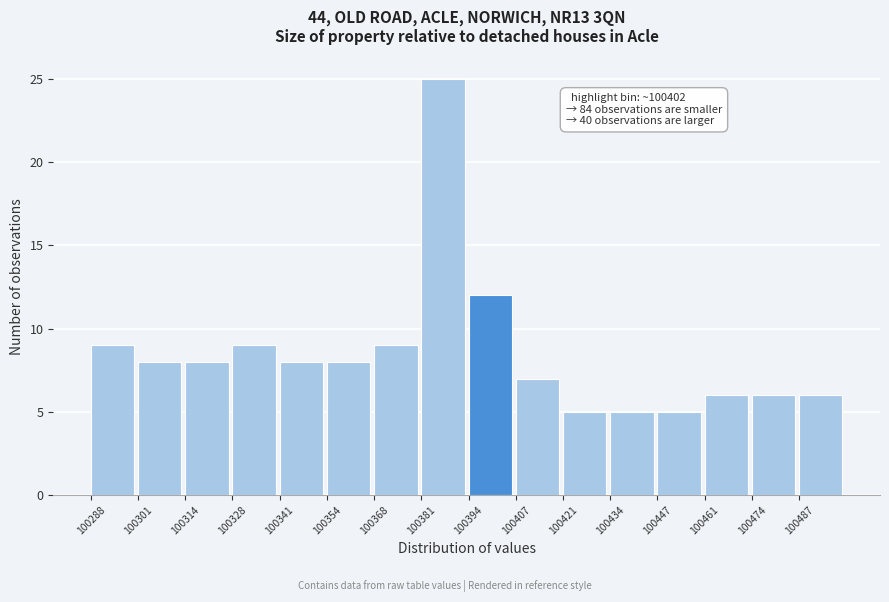

Over which range of the x-axis is the bar tallest?

100380 to 100394